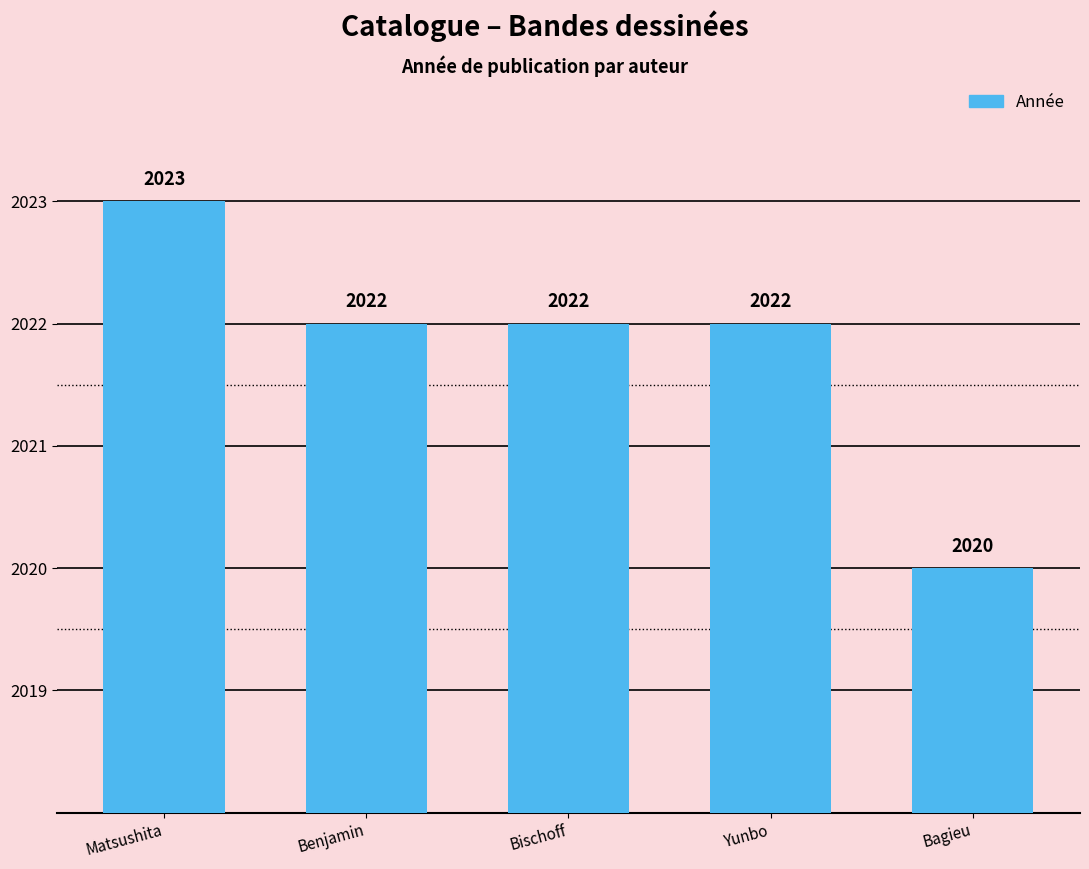

What is the minimum value shown in the chart?

2020